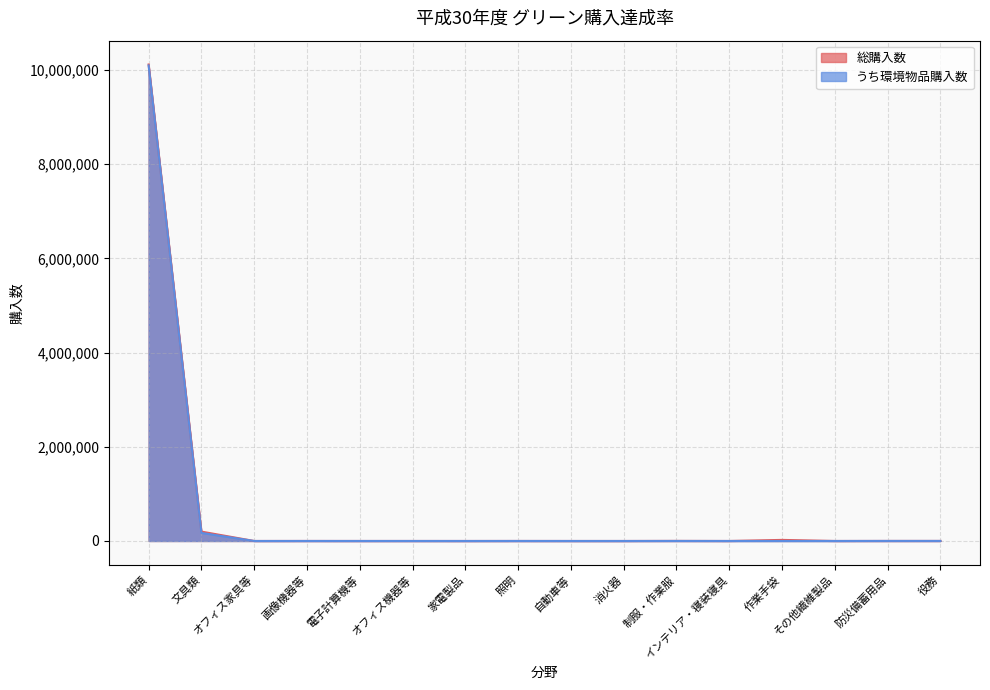

The value of うち環境物品購入数 at 文具類 is 171504. True or false?

True